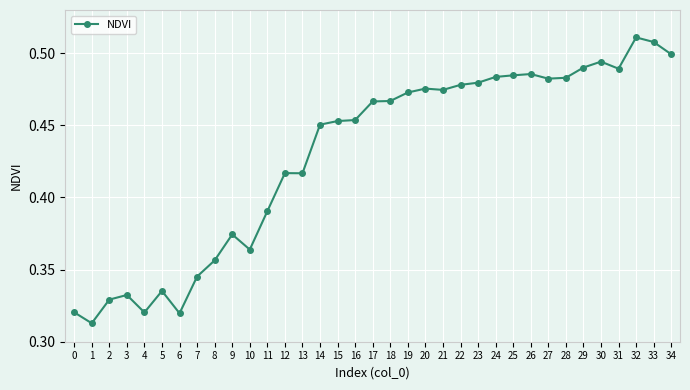

Count the values in the range 0 to 1.

35